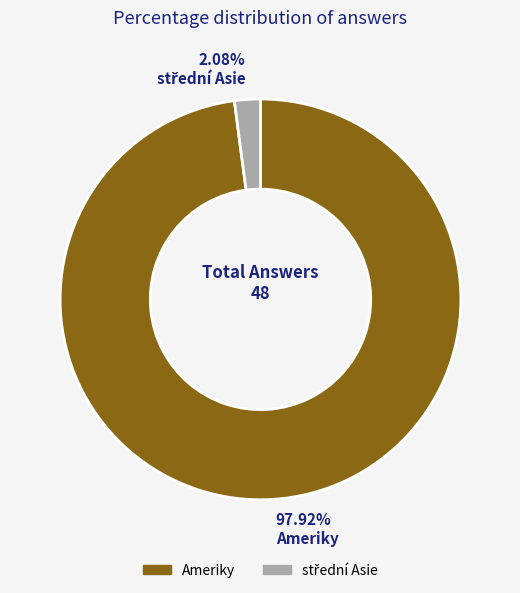

Does any single category account for the majority?

Yes